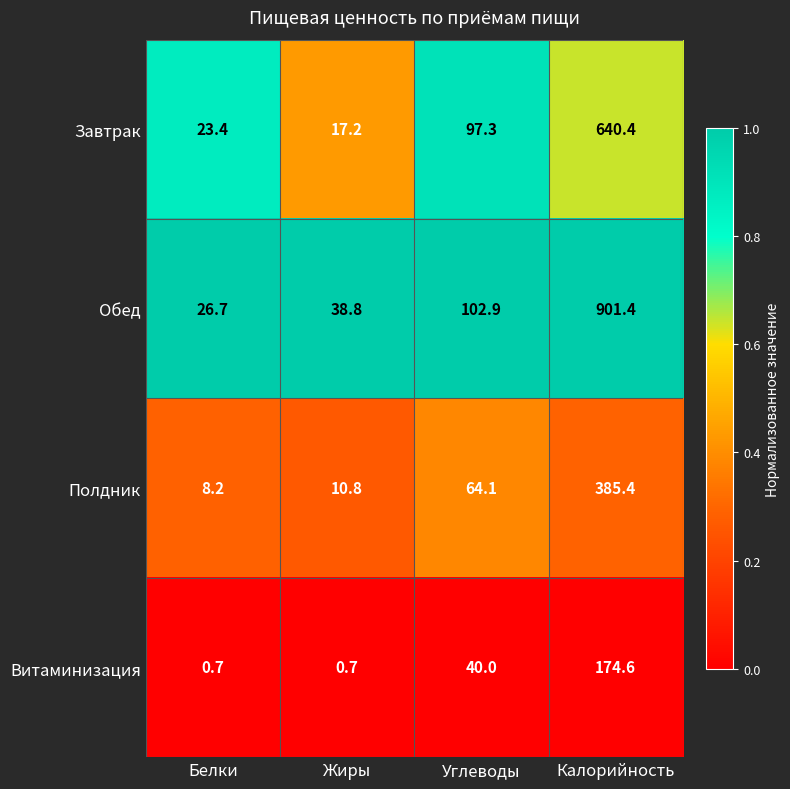

Reading left to right, list all the values displayed in this chart.

Завтрак: Белки=23.4	Жиры=17.2	Углеводы=97.3	Калорийность=640.4
Обед: Белки=26.7	Жиры=38.8	Углеводы=102.9	Калорийность=901.4
Полдник: Белки=8.2	Жиры=10.8	Углеводы=64.1	Калорийность=385.4
Витаминизация: Белки=0.7	Жиры=0.7	Углеводы=40.0	Калорийность=174.6